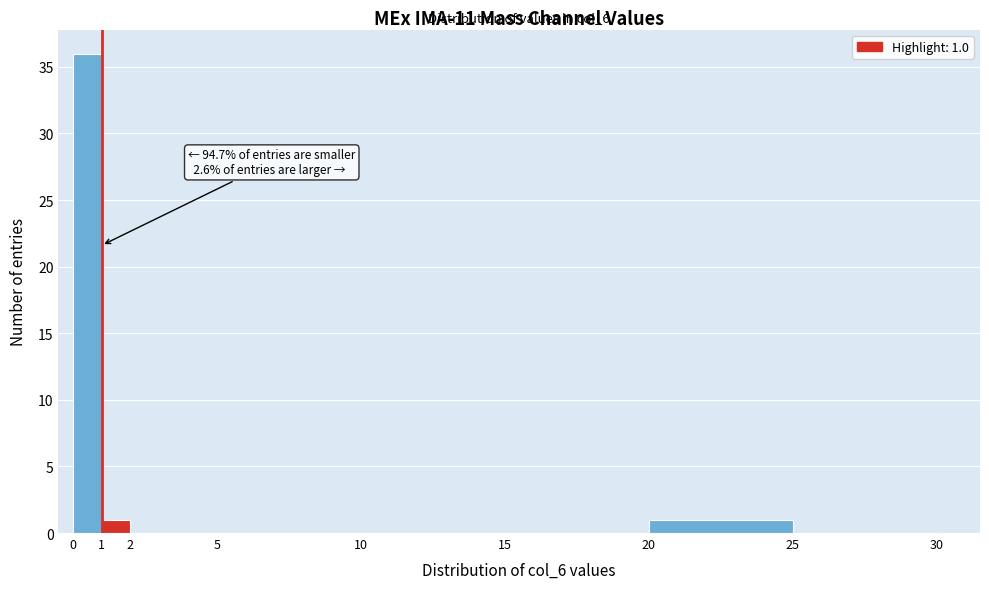

Which range on the x-axis has the tallest bar?

0 to 1